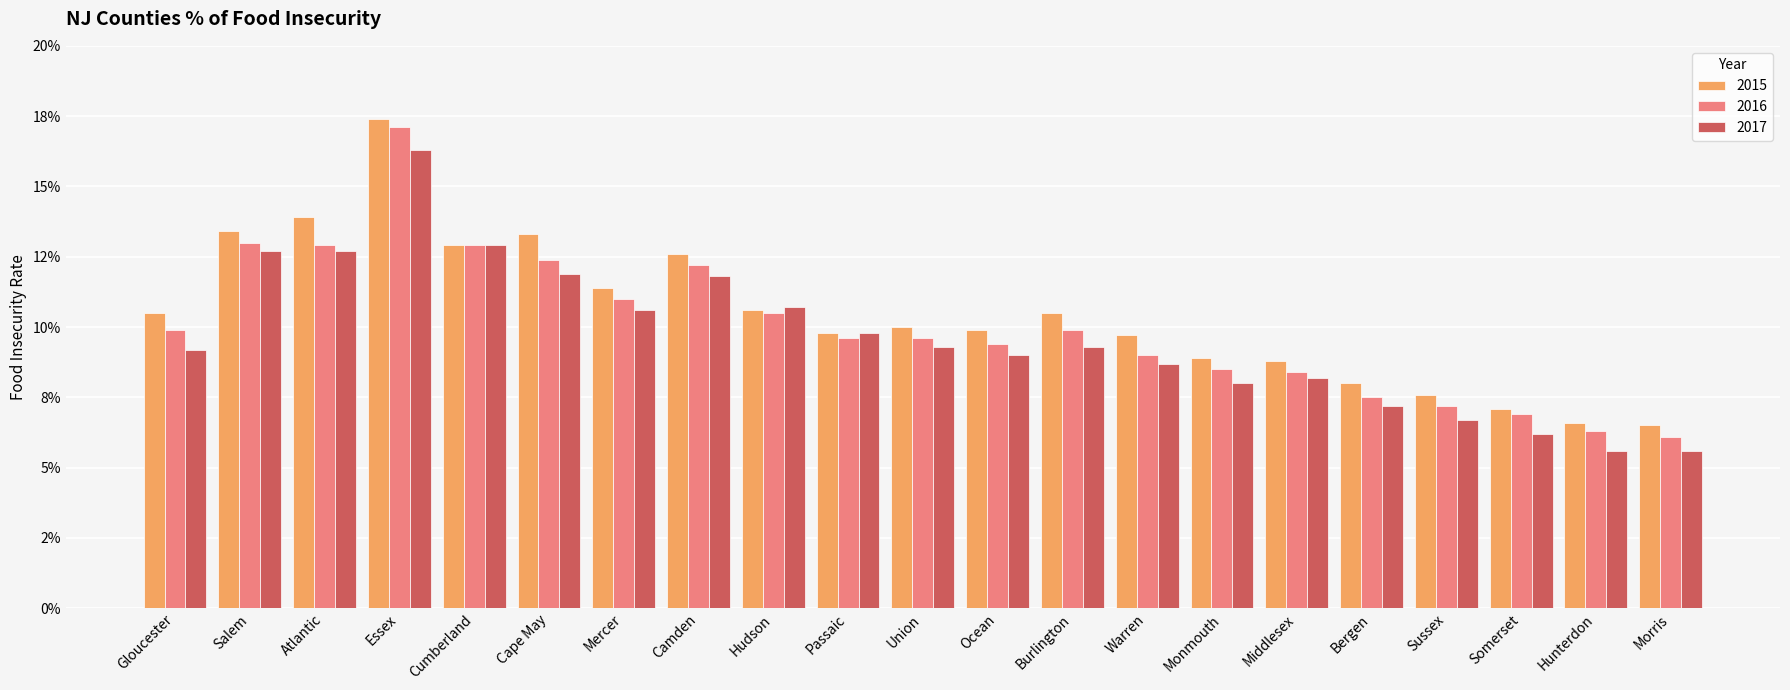

Are the bars grouped side by side (vs. stacked)?

Yes